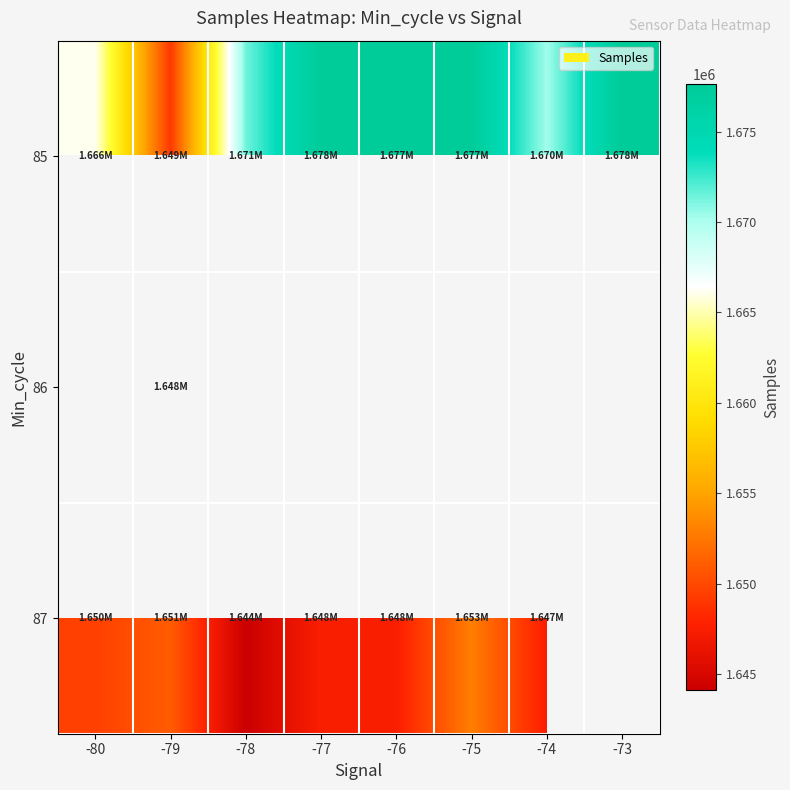

True or false: 85 has a value of 1649097.0 at -79.

True